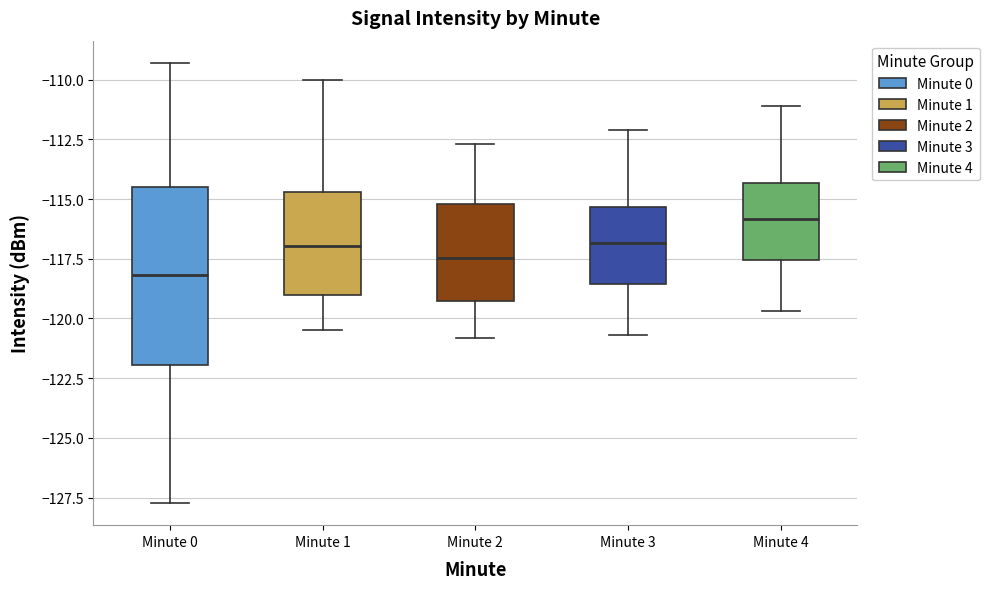

Which box is the tallest, from its lower edge to its upper edge?

Minute 0